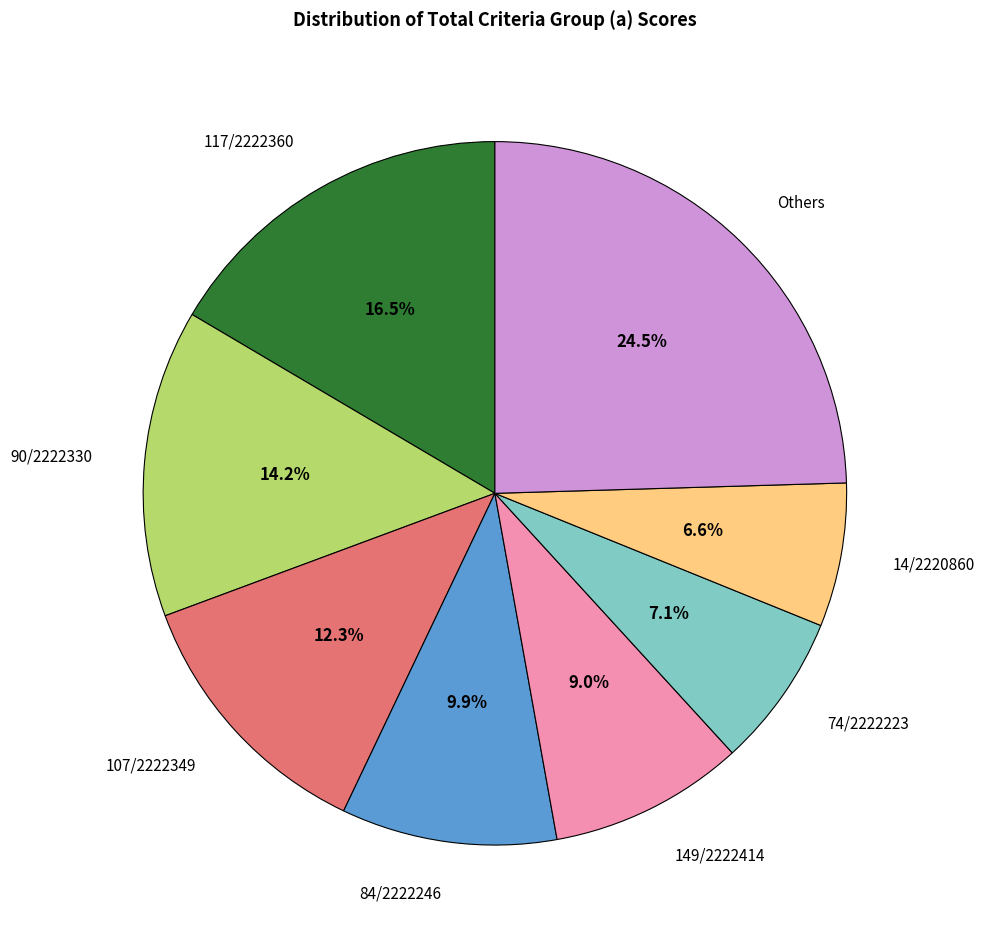

Count the number of slices in the pie.

8